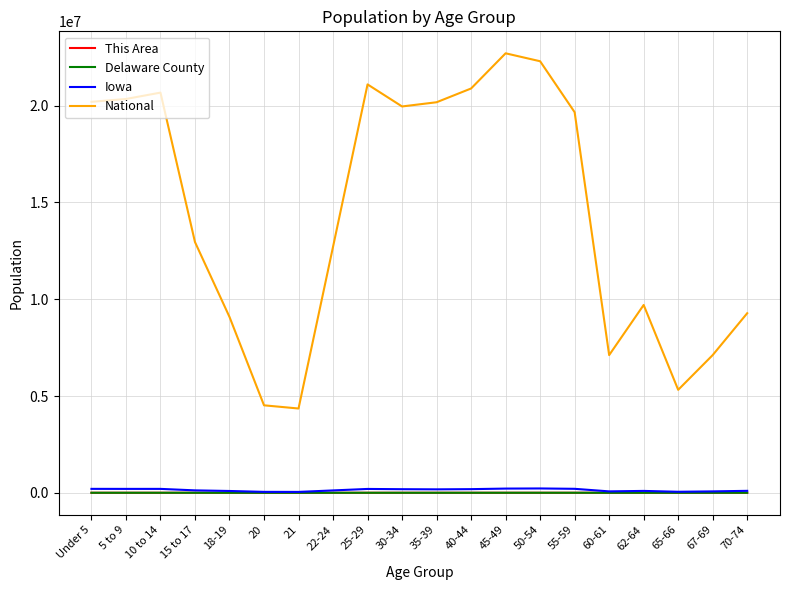

What are all the series names shown in the legend?

This Area, Delaware County, Iowa, National